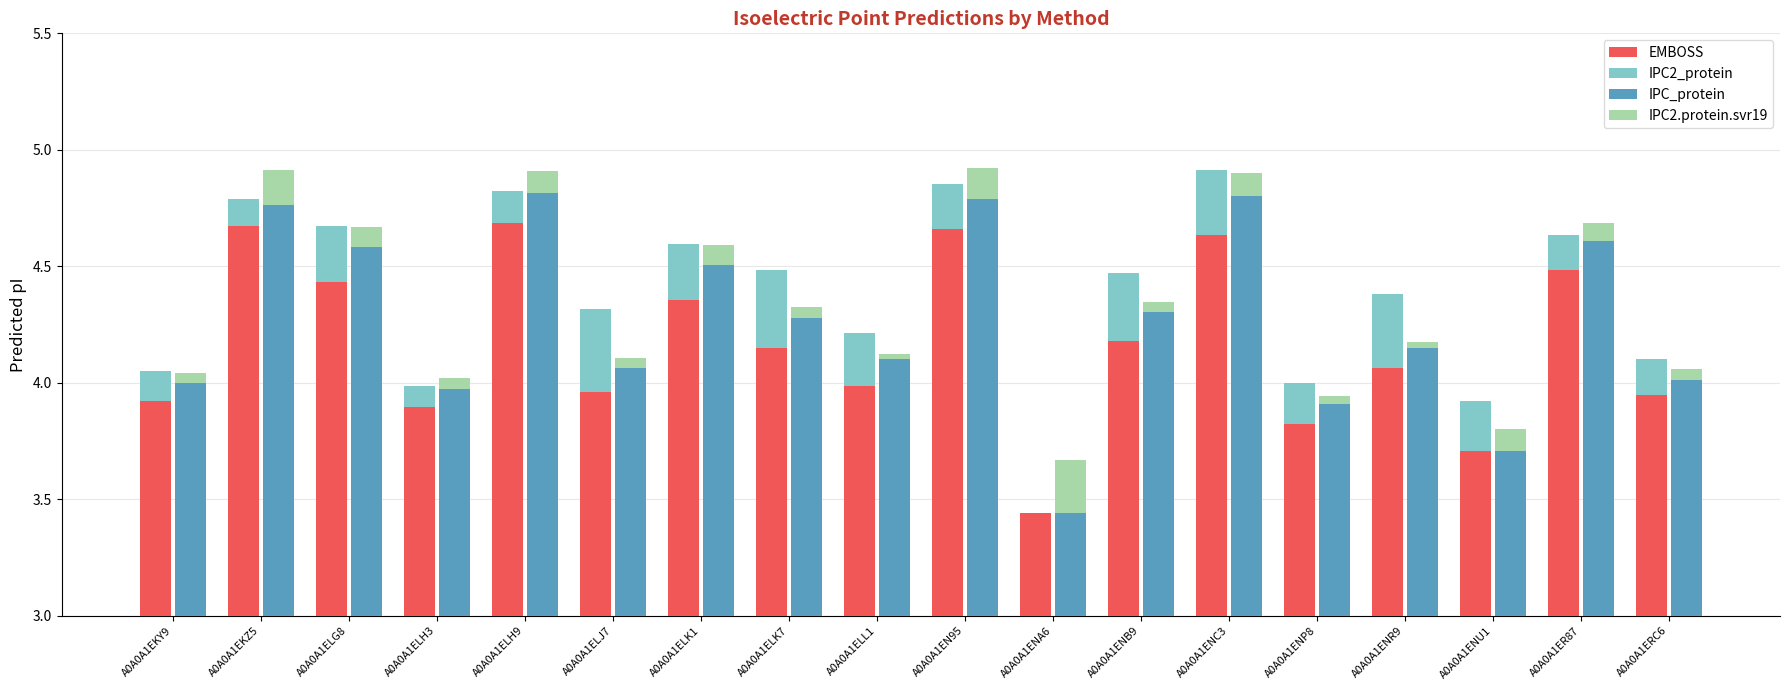

Which series has the largest total across all categories?

IPC_protein